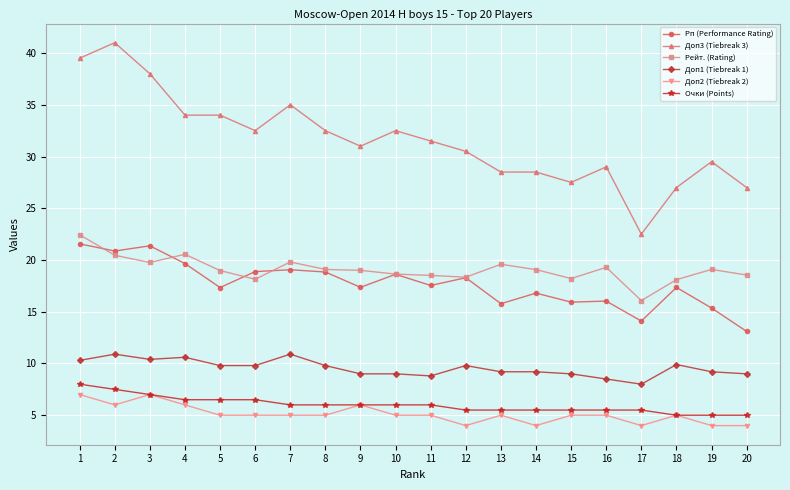

True or false: Рп (Performance Rating) and Очки (Points) intersect in this chart.

False